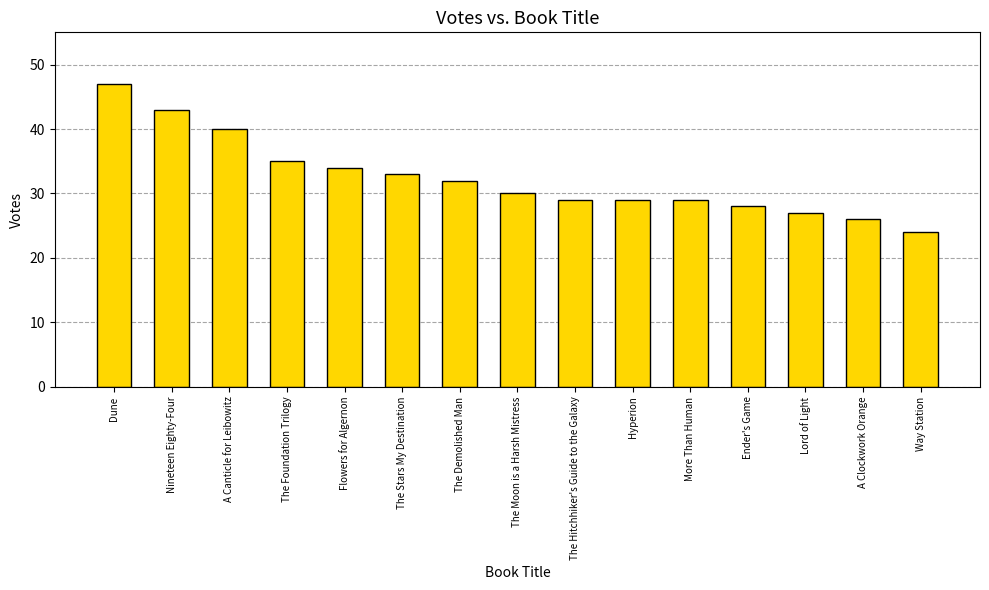

What position from the left is Nineteen Eighty-Four?

2